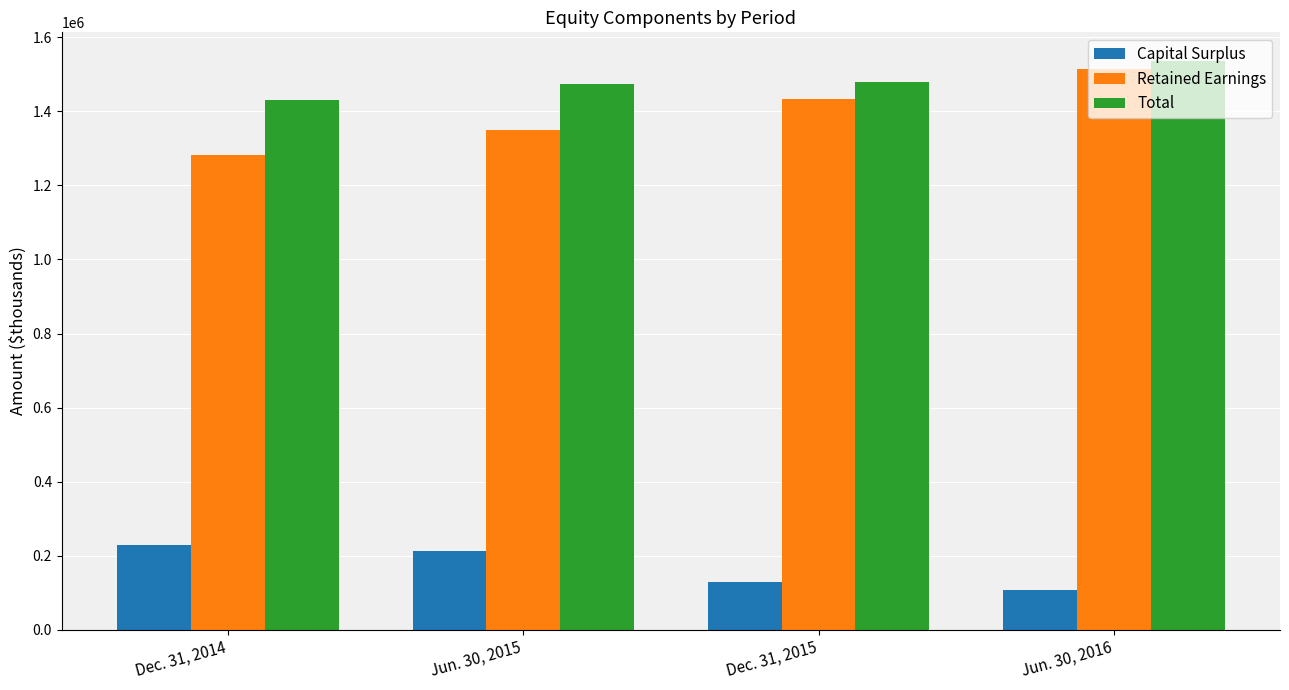

What is the maximum value shown in the chart?

1536499